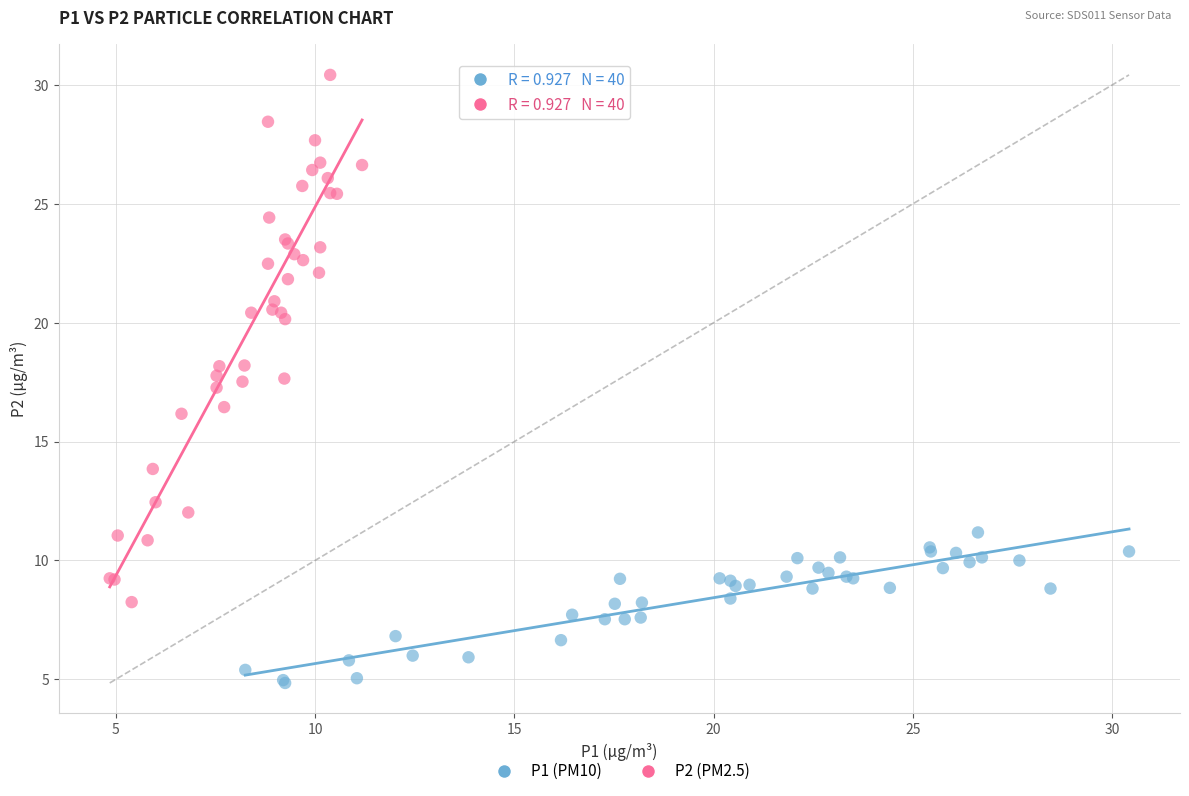

Which series reaches the minimum Y coordinate?

P1 (PM10)